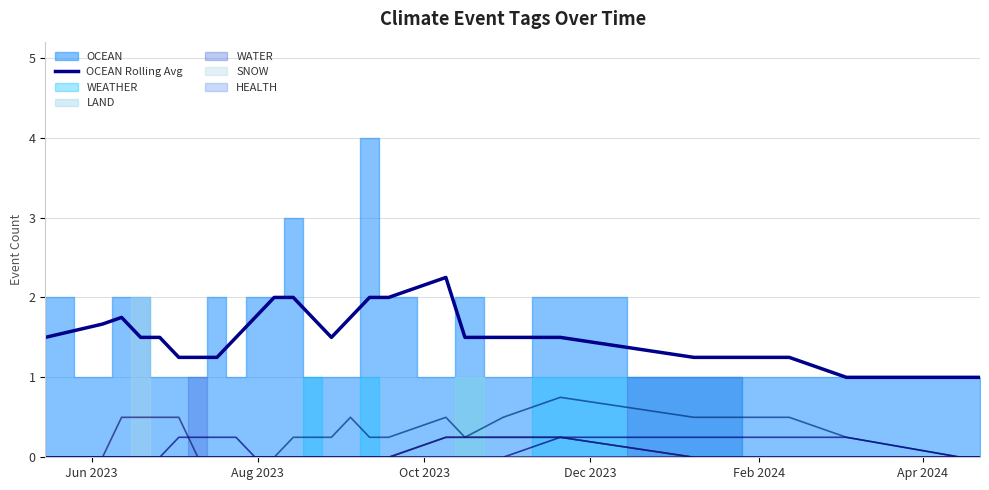

Does the chart display data point markers on the line(s)?

No